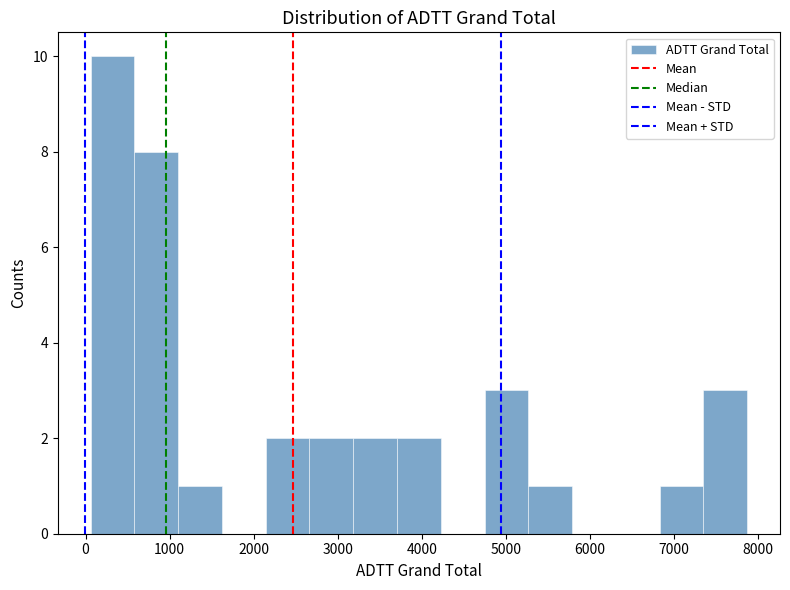

Which range on the x-axis has the tallest bar?

100 to 600